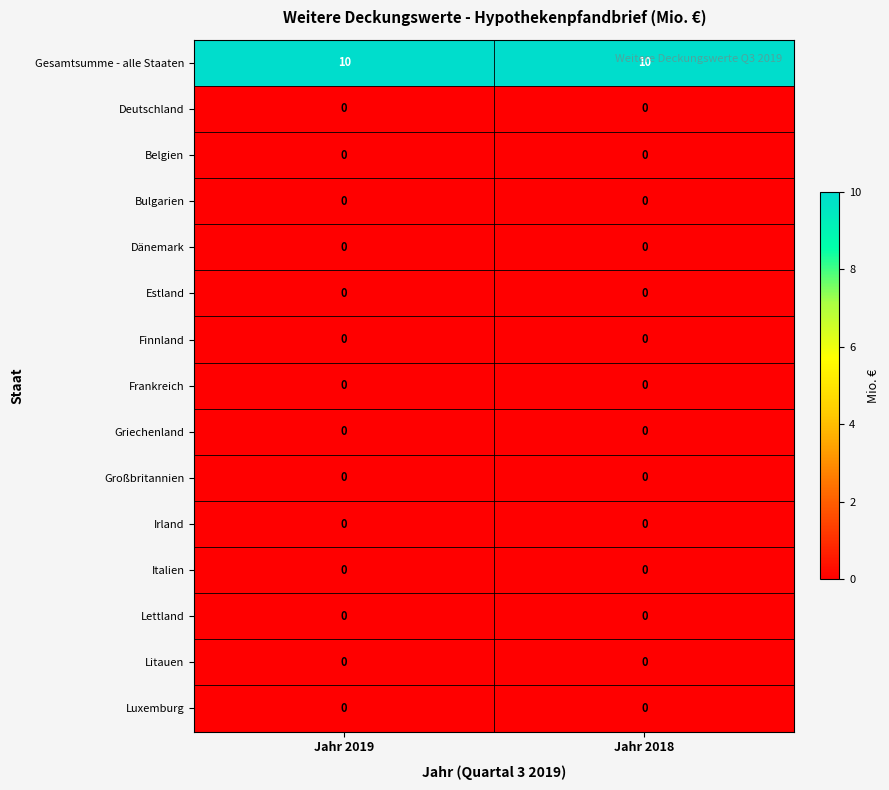

What is the maximum value shown in the chart?

10